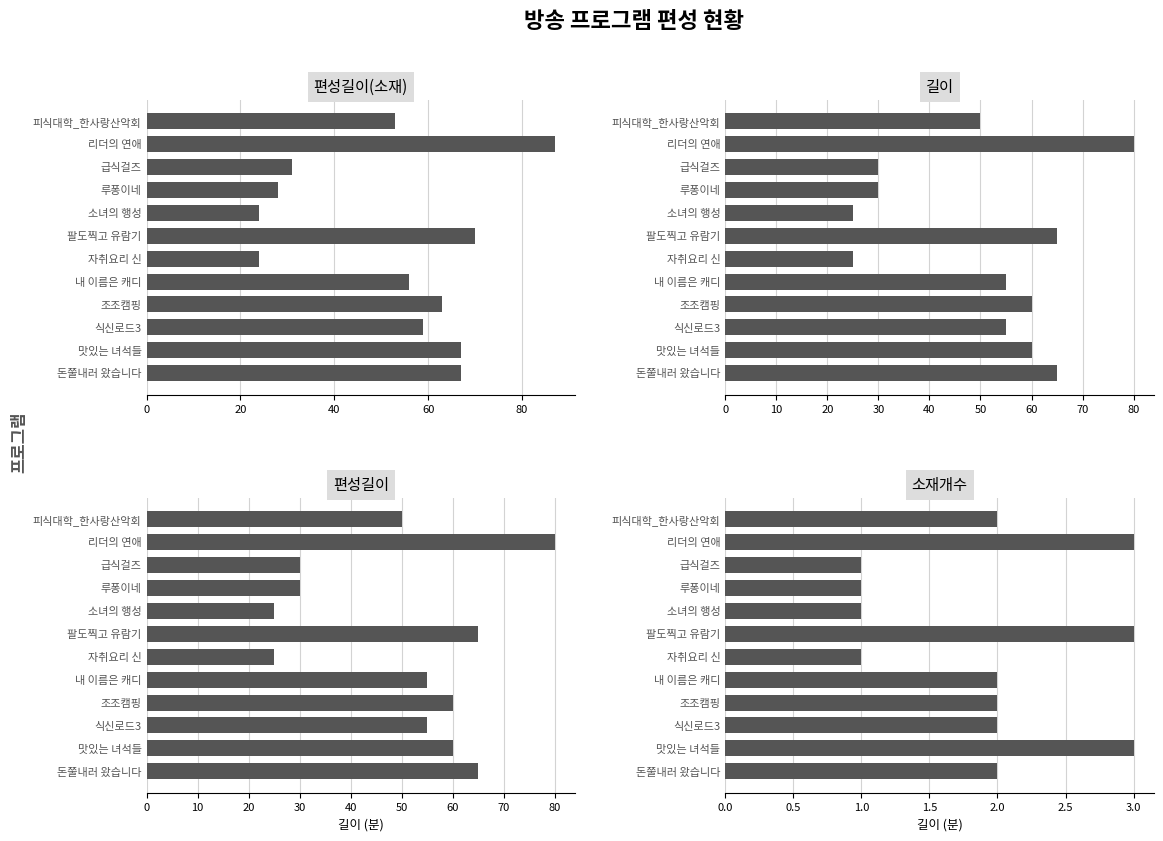

What is the average value of the 소재개수 series?

2